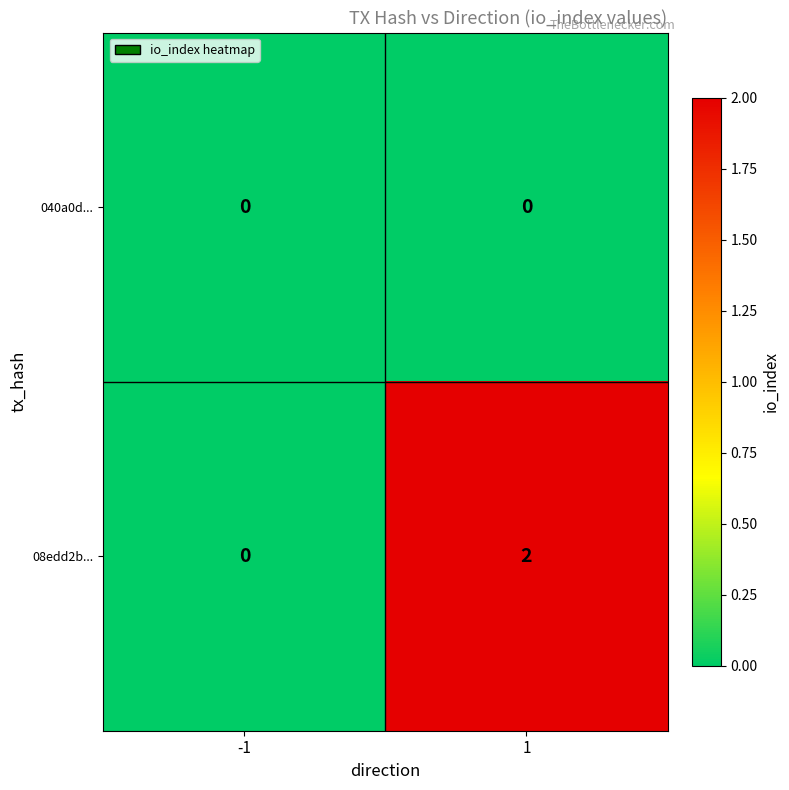

At which category is the sum across all series the highest?

1